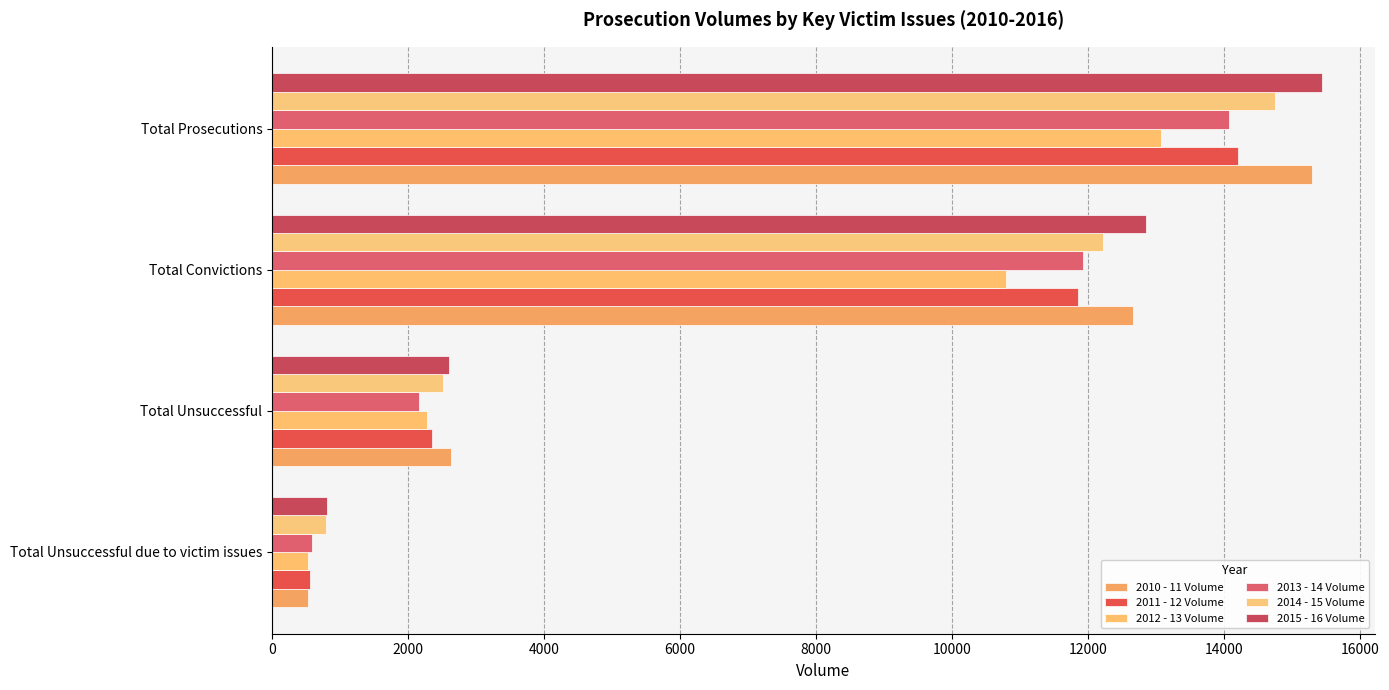

At how many categories does at least one series exceed 8691?

2